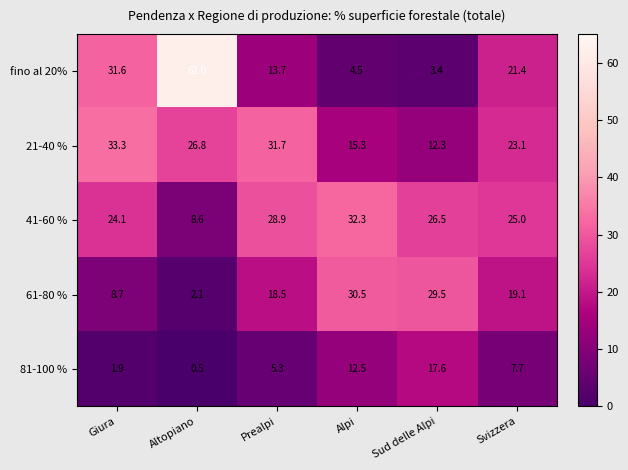

The value of 81-100 % at Prealpi is 7.4. True or false?

False